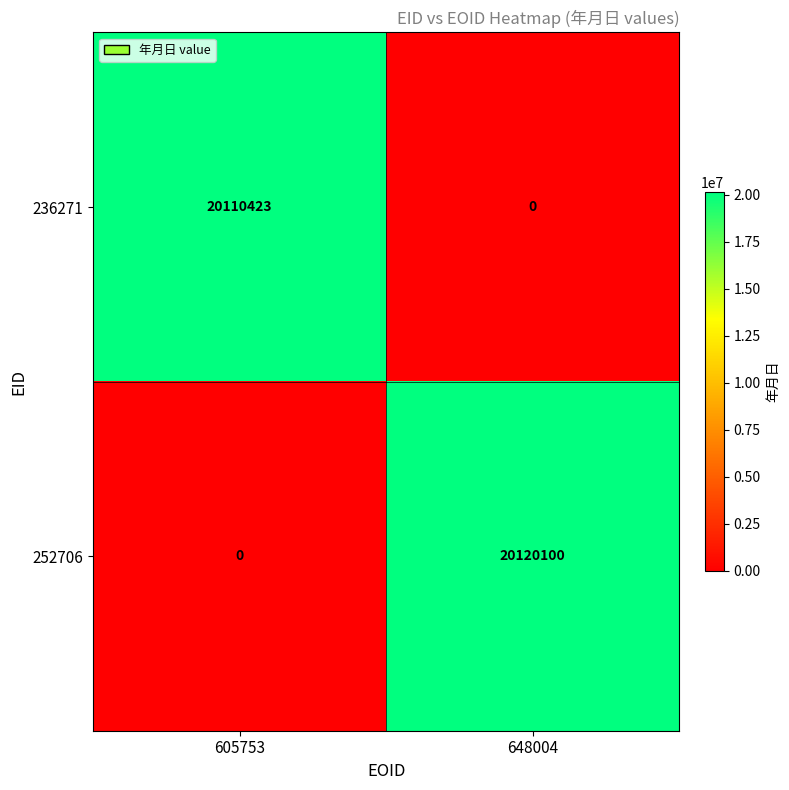

The 236271 series shows 33940208 at 605753. True or false?

False